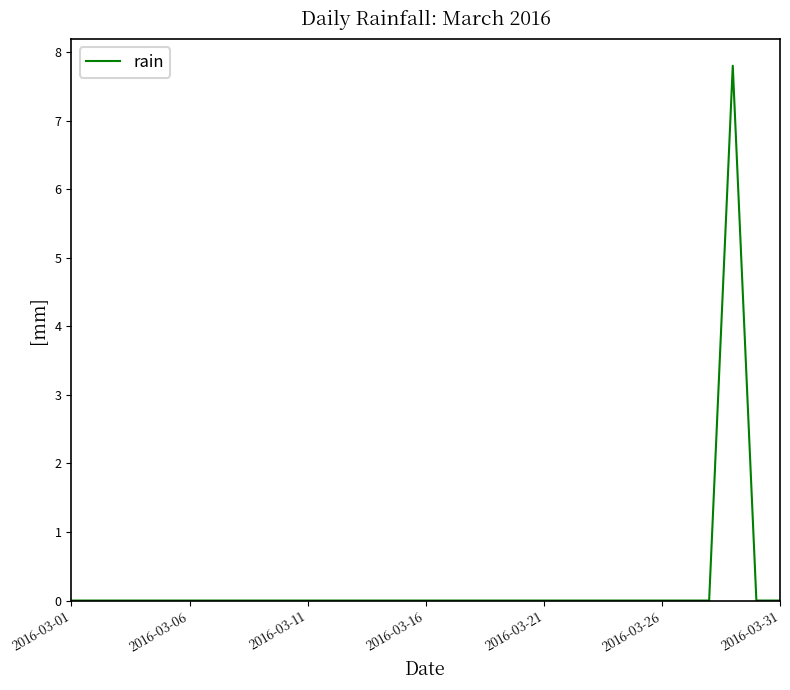

What is the difference between the maximum and minimum values?

7.8